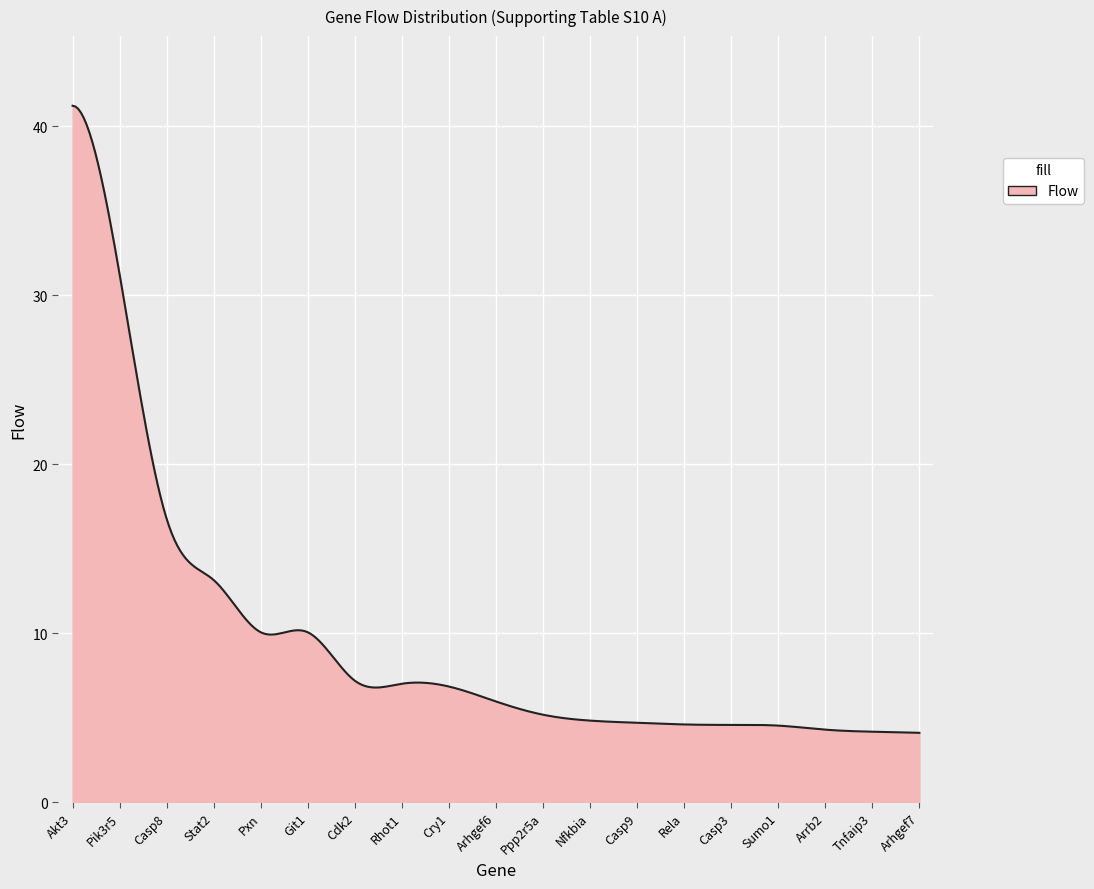

What is the minimum value shown in the chart?

4.1